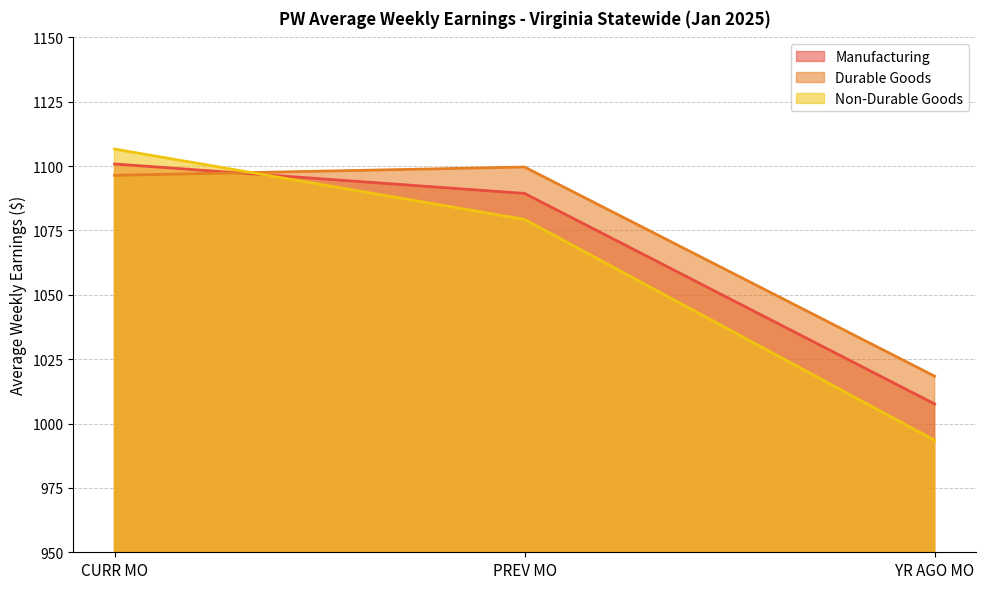

What is the value of the Manufacturing point at the 3rd from the left?

1007.6